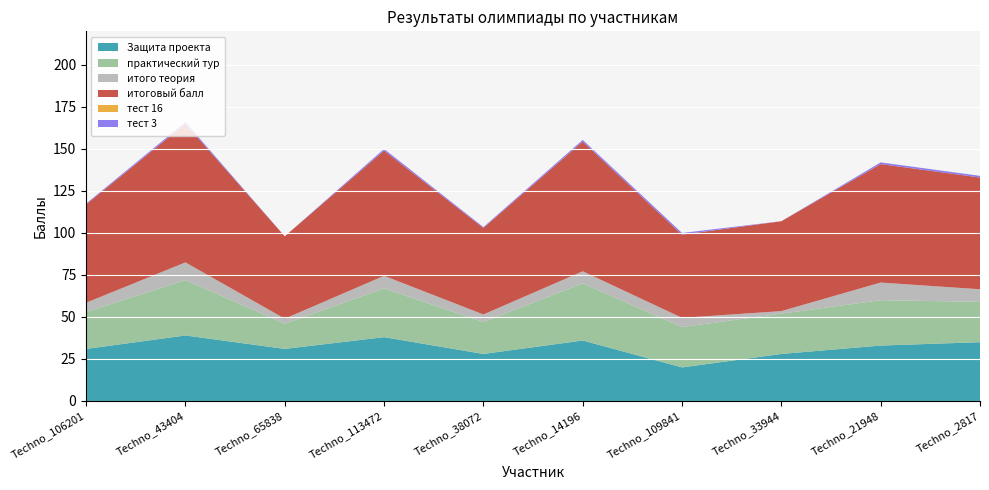

Reading left to right, extract all data points from this chart.

Защита проекта: Techno_106201=31.0	Techno_43404=39.0	Techno_65838=31.0	Techno_113472=38.0	Techno_38072=28.0	Techno_14196=36.0	Techno_109841=20.0	Techno_33944=28.0	Techno_21948=33.0	Techno_2817=35.0
практический тур: Techno_106201=22.0	Techno_43404=33.0	Techno_65838=15.0	Techno_113472=29.0	Techno_38072=19.0	Techno_14196=34.0	Techno_109841=24.0	Techno_33944=24.0	Techno_21948=27.0	Techno_2817=24.0
итого теория: Techno_106201=5.5	Techno_43404=10.5	Techno_65838=3.0	Techno_113472=7.5	Techno_38072=4.5	Techno_14196=7.2	Techno_109841=5.5	Techno_33944=1.5	Techno_21948=10.5	Techno_2817=7.5
итоговый балл: Techno_106201=58.5	Techno_43404=82.5	Techno_65838=49.0	Techno_113472=74.5	Techno_38072=51.5	Techno_14196=77.2	Techno_109841=49.5	Techno_33944=53.5	Techno_21948=70.5	Techno_2817=66.5
тест 16: Techno_106201=0.0	Techno_43404=0.0	Techno_65838=0.0	Techno_113472=0.0	Techno_38072=0.0	Techno_14196=0.0	Techno_109841=0.0	Techno_33944=0.0	Techno_21948=0.0	Techno_2817=0.0
тест 3: Techno_106201=0.5	Techno_43404=1.0	Techno_65838=0.0	Techno_113472=1.0	Techno_38072=0.5	Techno_14196=1.0	Techno_109841=1.0	Techno_33944=0.0	Techno_21948=1.0	Techno_2817=1.0